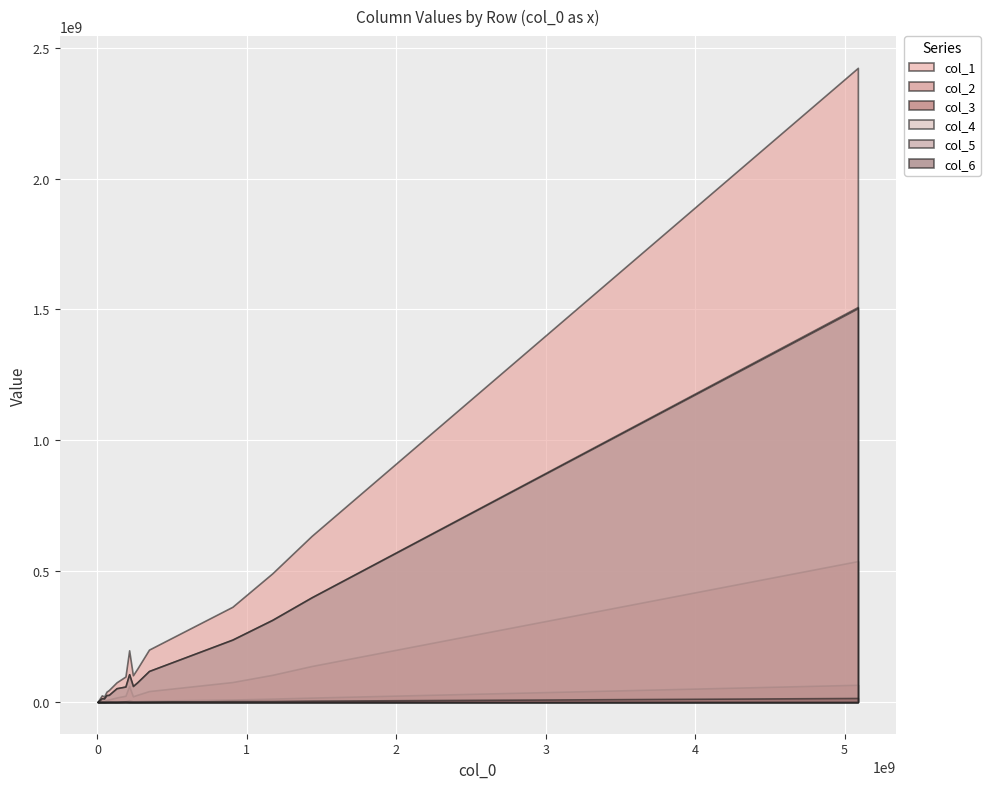

What is the sum of the col_2 values at 10 and 13?

7960058